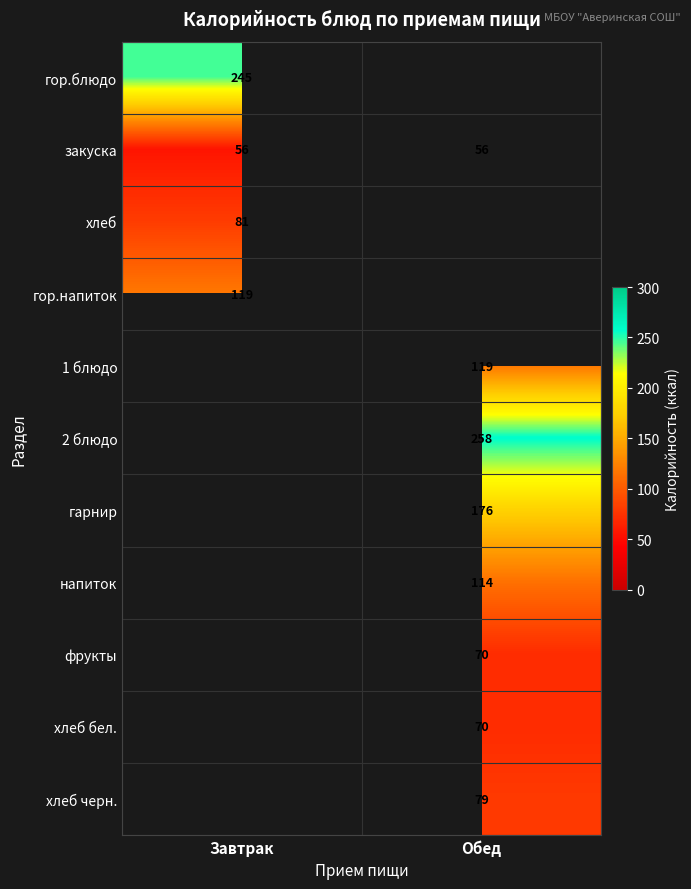

The гор.блюдо series shows 77 at Завтрак. True or false?

False